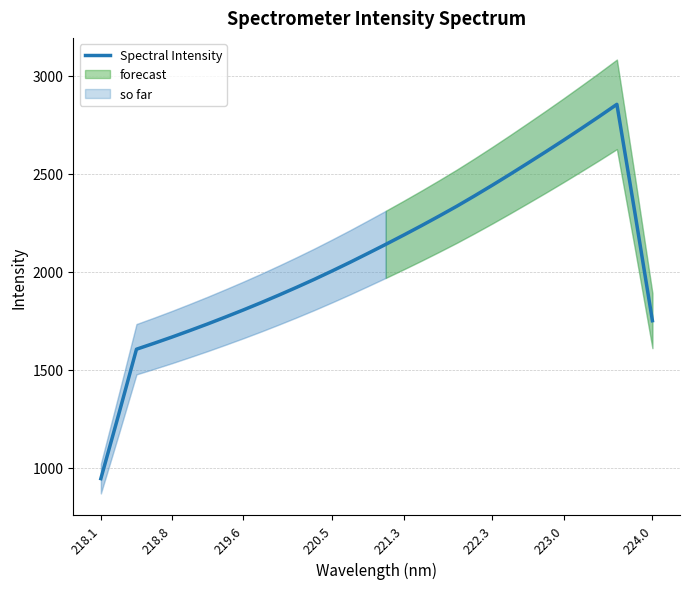

What is the maximum value for Spectral Intensity?

2855.2